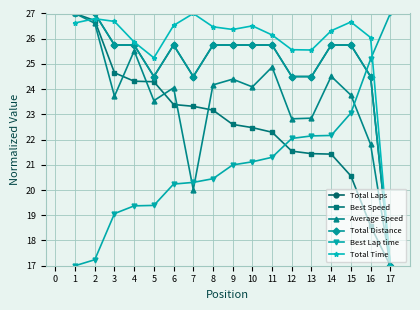

Is this an area chart (filled region under the line)?

No